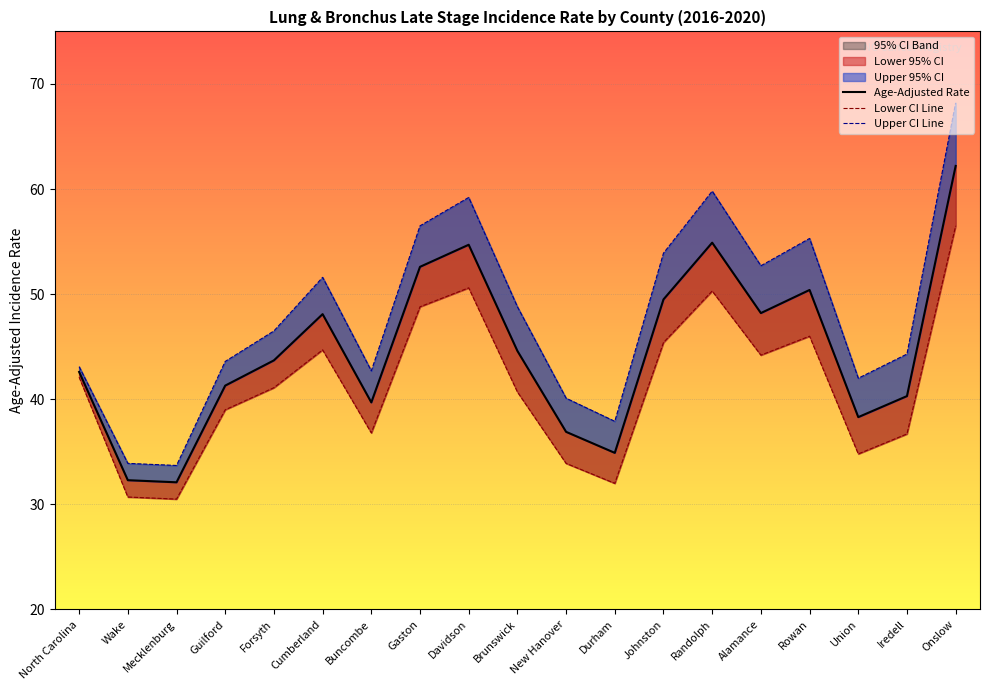

Which category has the lowest value across all series?

Mecklenburg